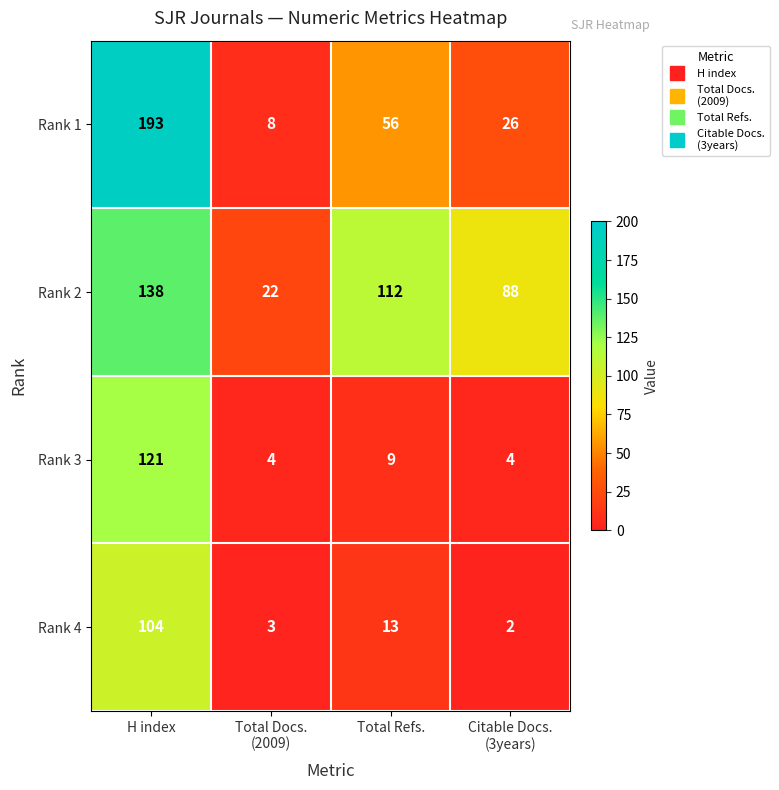

The Rank 1 series shows 91 at Total Refs.. True or false?

False